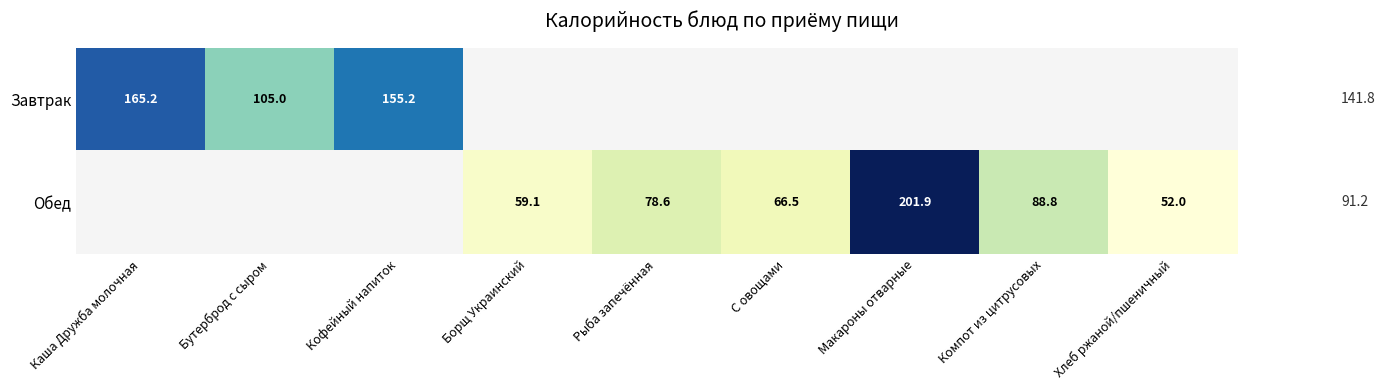

What is the lowest value of the Завтрак series?

105.0